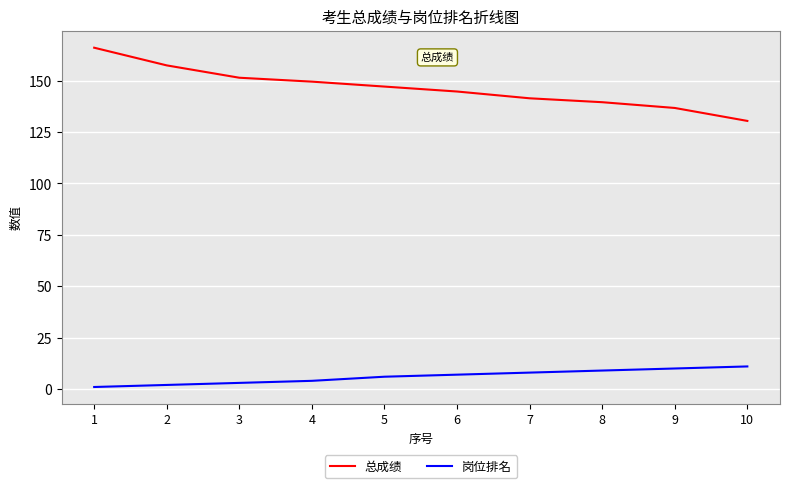

The 总成绩 series shows 149.5 at 4. True or false?

True